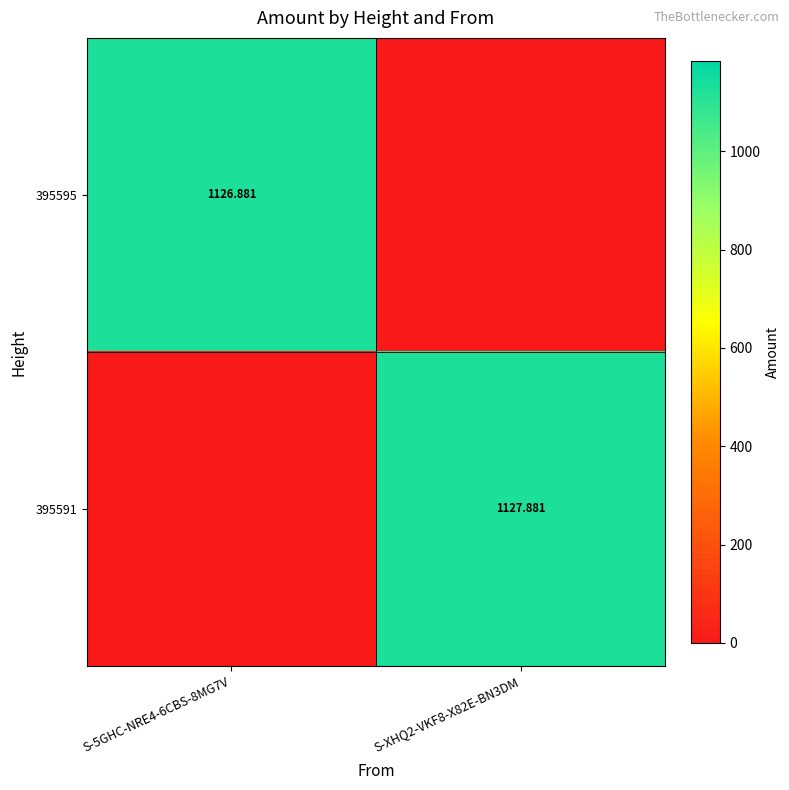

What is the spread (max minus min) of values at S-5GHC-NRE4-6CBS-8MG7V?

1126.9